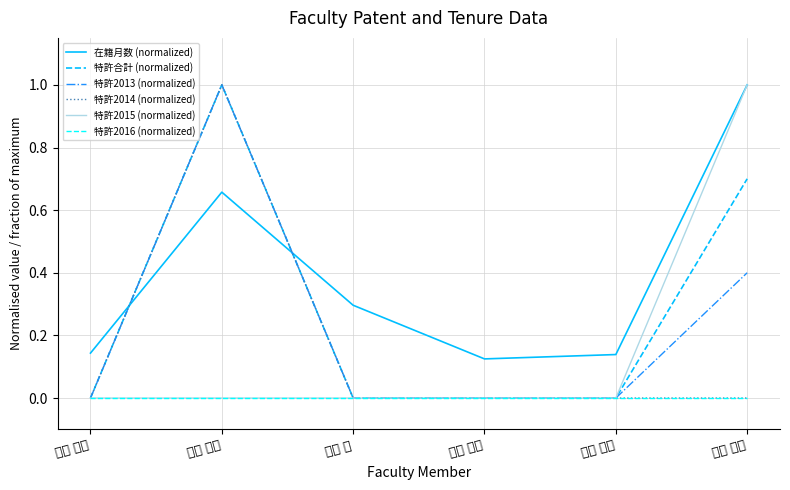

How many values in the 特許2014 (normalized) series exceed 0?

1